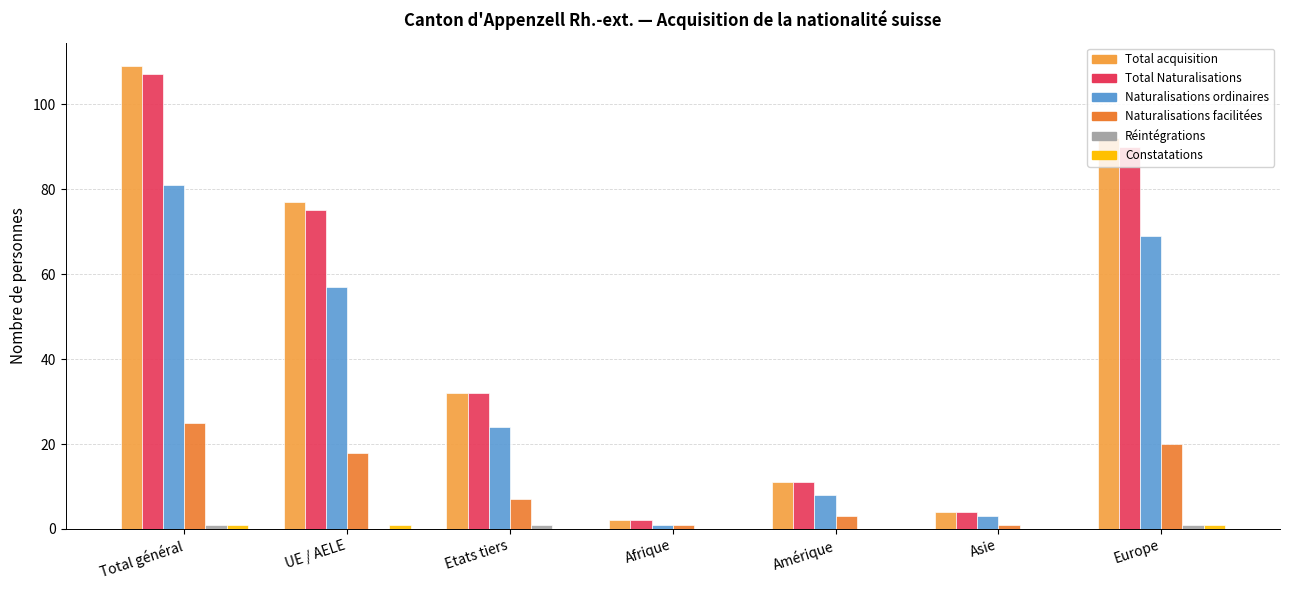

The Naturalisations facilitées series shows 3 at Amérique. True or false?

True